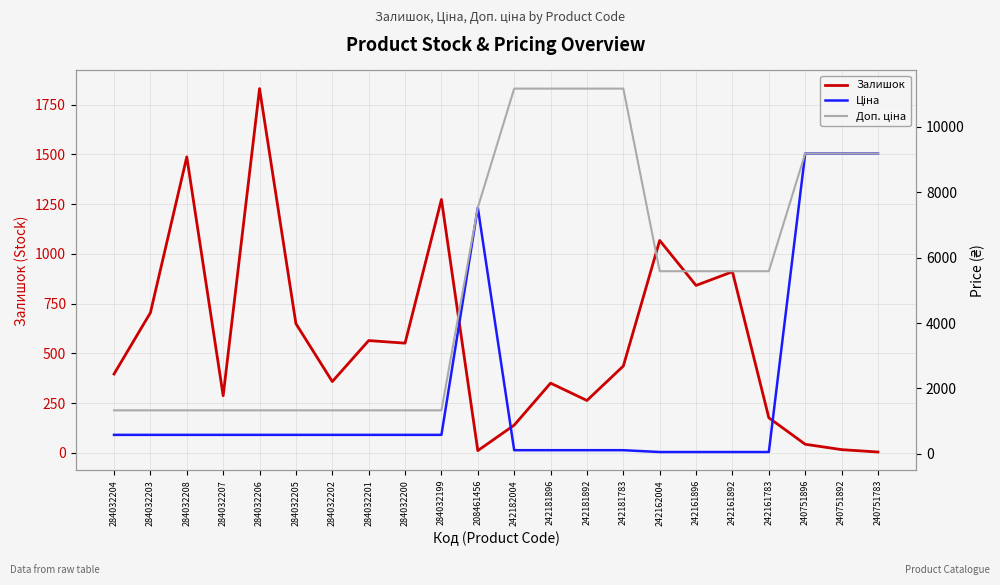

Reading left to right, transcribe all the data shown in this chart.

Залишок: 284032204=396.0	284032203=704.0	284032208=1487.0	284032207=287.0	284032206=1830.0	284032205=649.0	284032202=358.0	284032201=564.0	284032200=551.0	284032199=1273.0	208461456=11.0	242182004=139.0	242181896=350.0	242181892=263.0	242181783=436.0	242162004=1067.0	242161896=841.0	242161892=910.0	242161783=176.0	240751896=43.0	240751892=16.0	240751783=4.0
Ціна: 284032204=580.4	284032203=580.4	284032208=580.4	284032207=580.4	284032206=580.4	284032205=580.4	284032202=580.4	284032201=580.4	284032200=580.4	284032199=580.4	208461456=7530.7	242182004=111.7	242181896=111.7	242181892=111.7	242181783=111.7	242162004=55.9	242161896=55.9	242161892=55.9	242161783=55.9	240751896=9185.9	240751892=9185.9	240751783=9185.9
Доп. ціна: 284032204=1330.3	284032203=1330.3	284032208=1330.3	284032207=1330.3	284032206=1330.3	284032205=1330.3	284032202=1330.3	284032201=1330.3	284032200=1330.3	284032199=1330.3	208461456=7530.7	242182004=11169.0	242181896=11169.0	242181892=11169.0	242181783=11169.0	242162004=5585.0	242161896=5585.0	242161892=5585.0	242161783=5585.0	240751896=9185.9	240751892=9185.9	240751783=9185.9